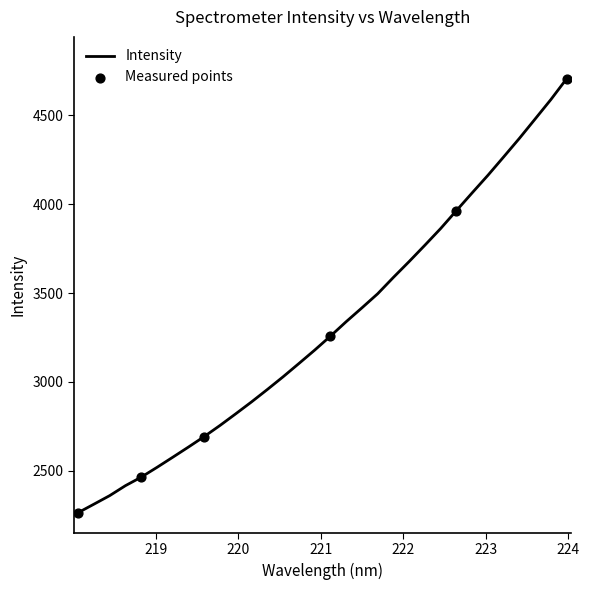

What is the minimum value shown in the chart?

2264.8